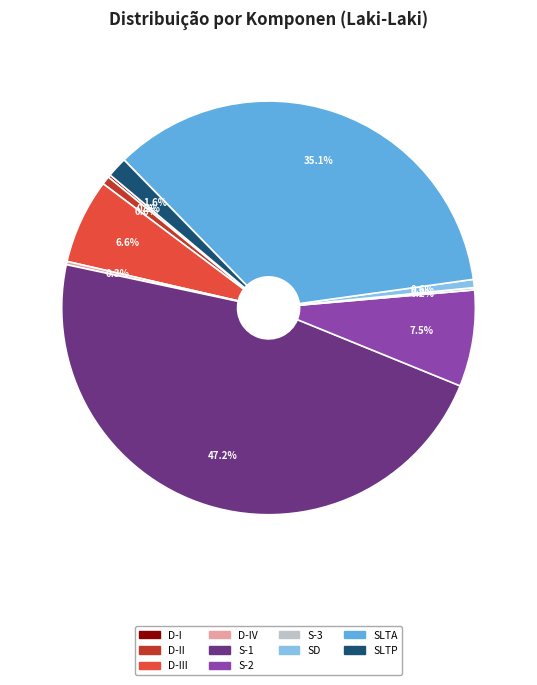

Does any single category account for the majority?

No